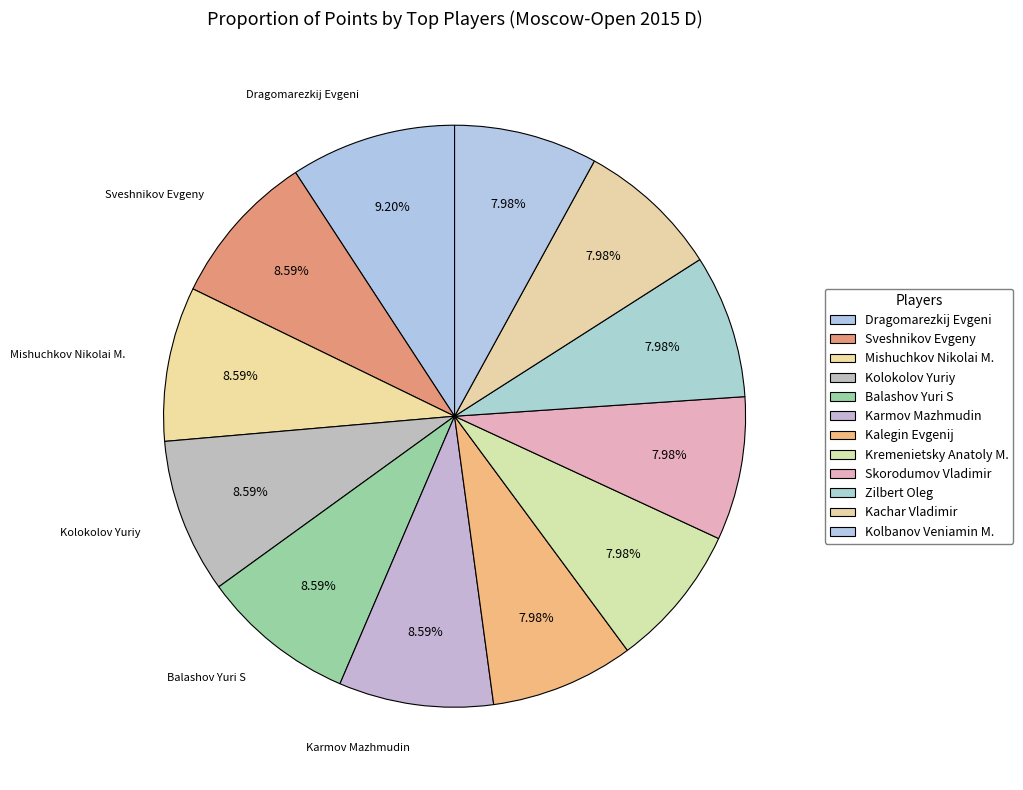

Rank the categories by value from highest to lowest.

Dragomarezkij Evgeni, Sveshnikov Evgeny, Mishuchkov Nikolai M., Kolokolov Yuriy, Balashov Yuri S, Karmov Mazhmudin, Kalegin Evgenij, Kremenietsky Anatoly M., Skorodumov Vladimir, Zilbert Oleg, Kachar Vladimir, Kolbanov Veniamin M.